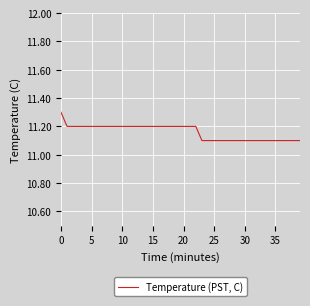

What is the minimum value shown in the chart?

11.1